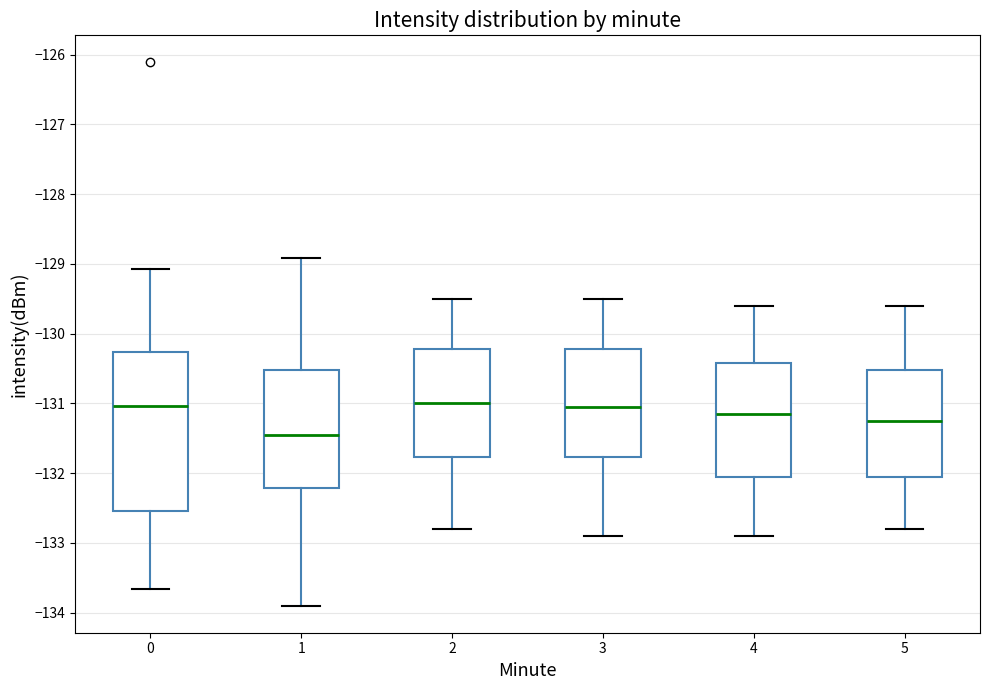

Comparing the boxes themselves (not the whiskers), which one is the tallest?

0